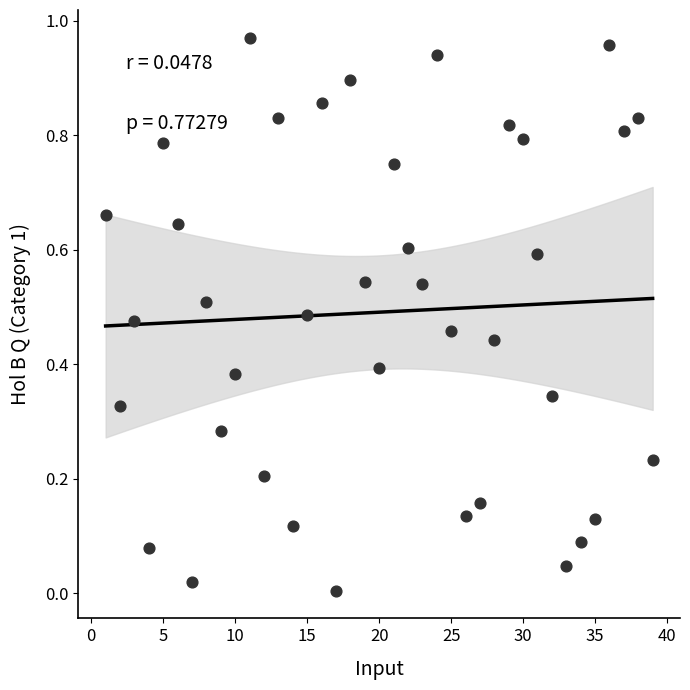

What is the range of X values (max minus min)?

38.0